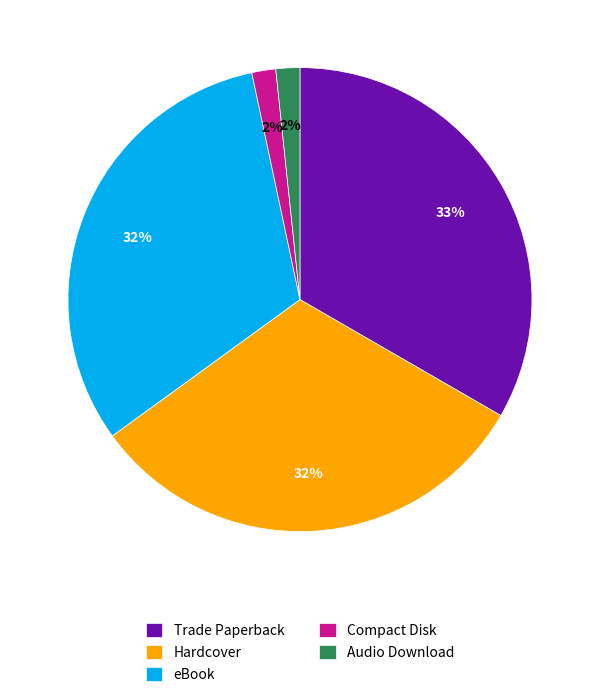

Between Hardcover and Audio Download, which is larger?

Hardcover